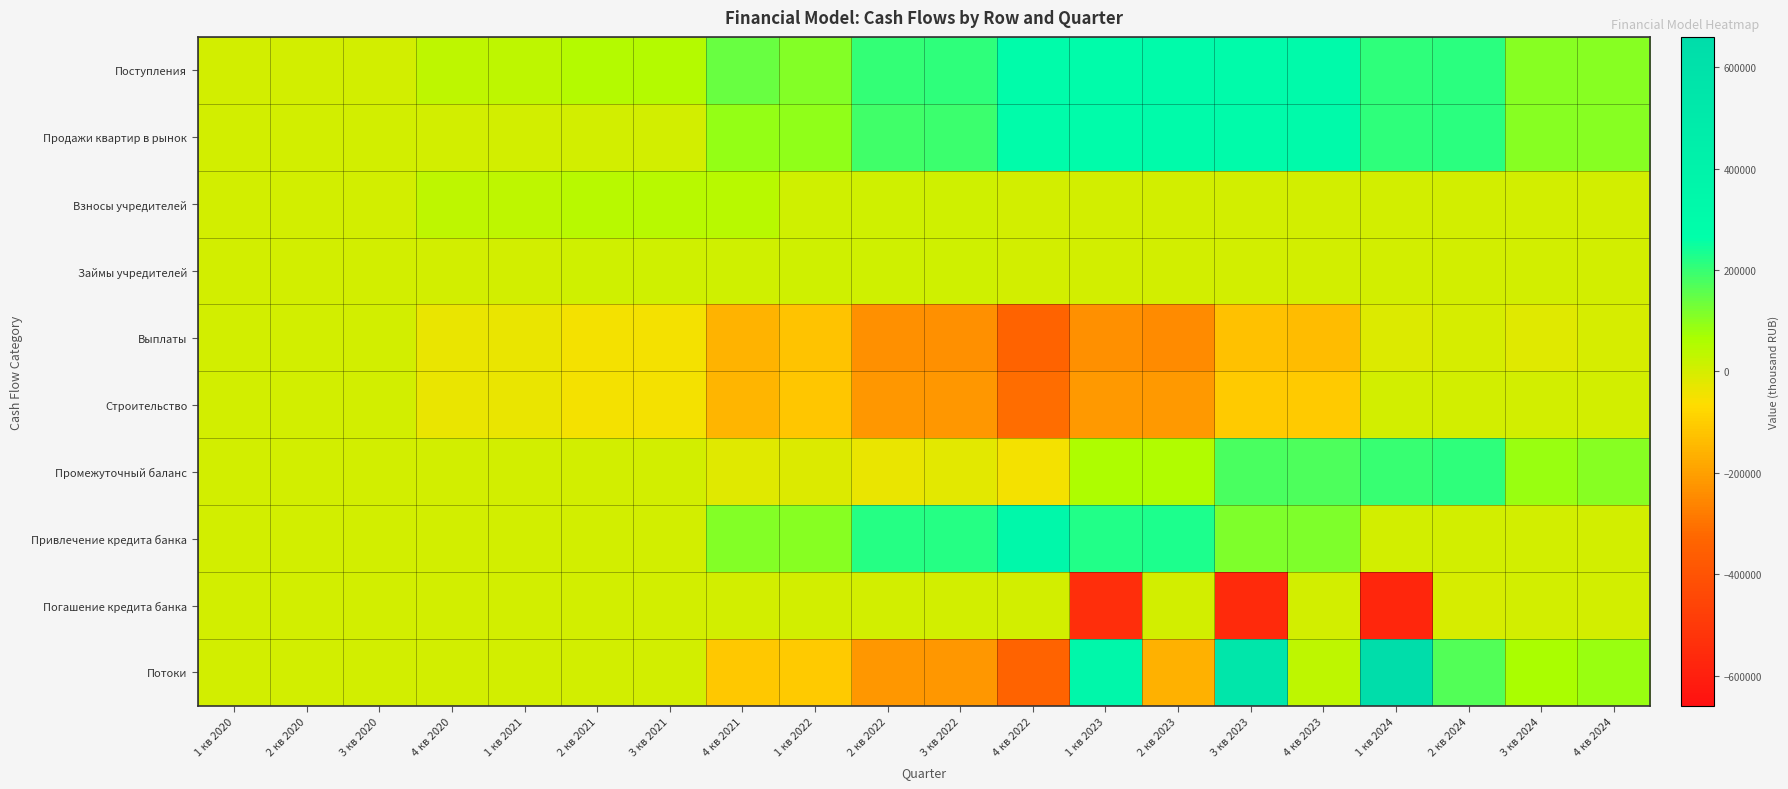

Which series has the largest total across all categories?

Поступления